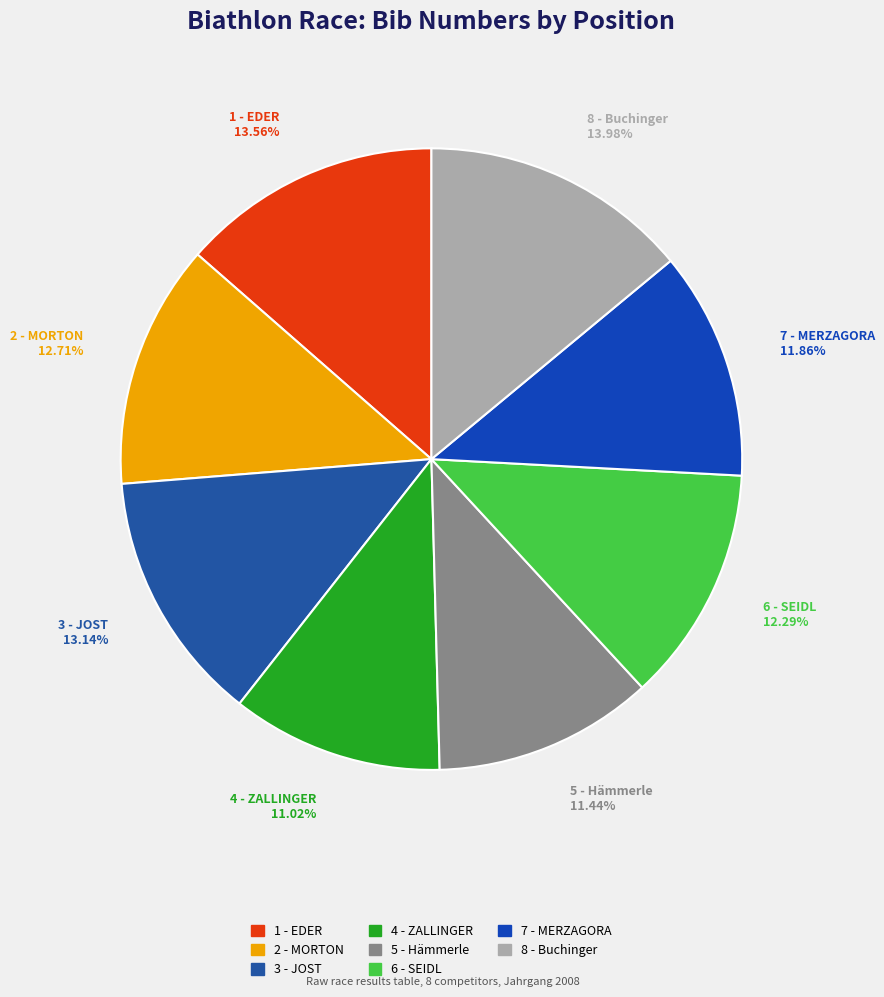

True or false: 4 - ZALLINGER accounts for 11% of the total.

True